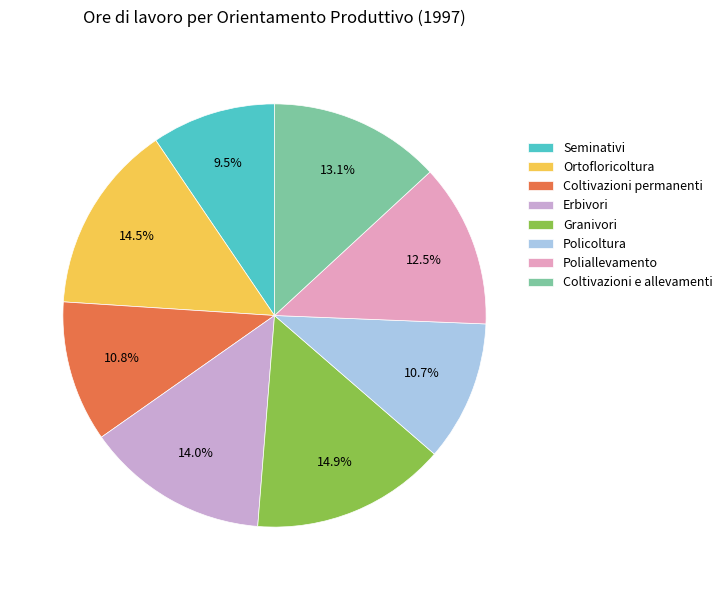

The Granivori slice represents 15% of the pie. True or false?

True